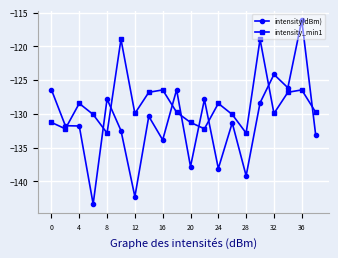

True or false: intensity_min1 and intensity(dBm) cross at least once.

True